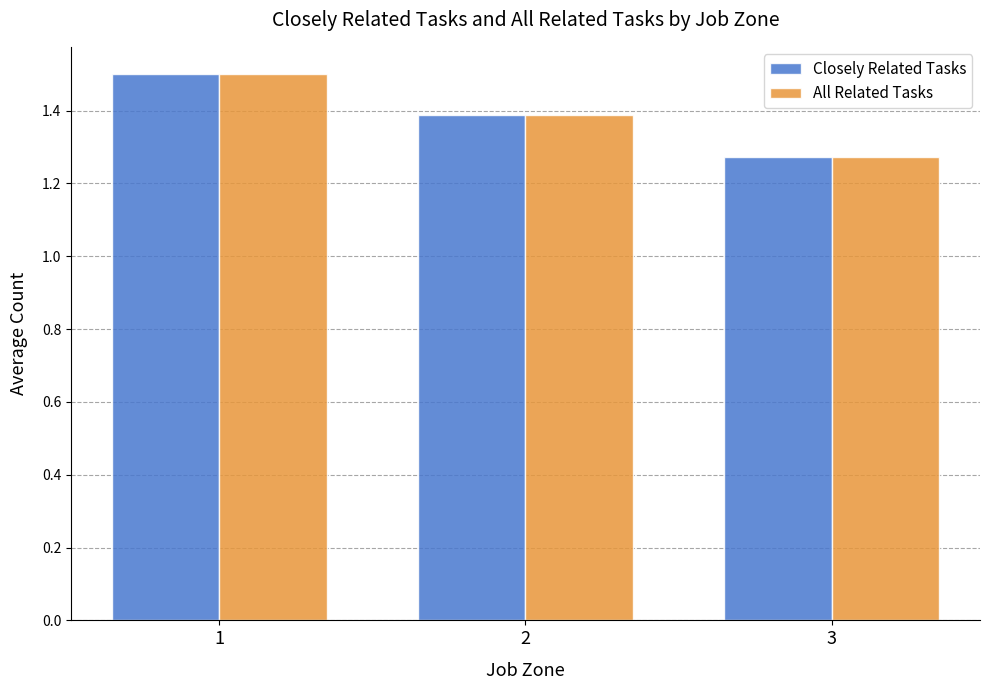

What is the value of the All Related Tasks bar at the 2nd from the left?

1.4